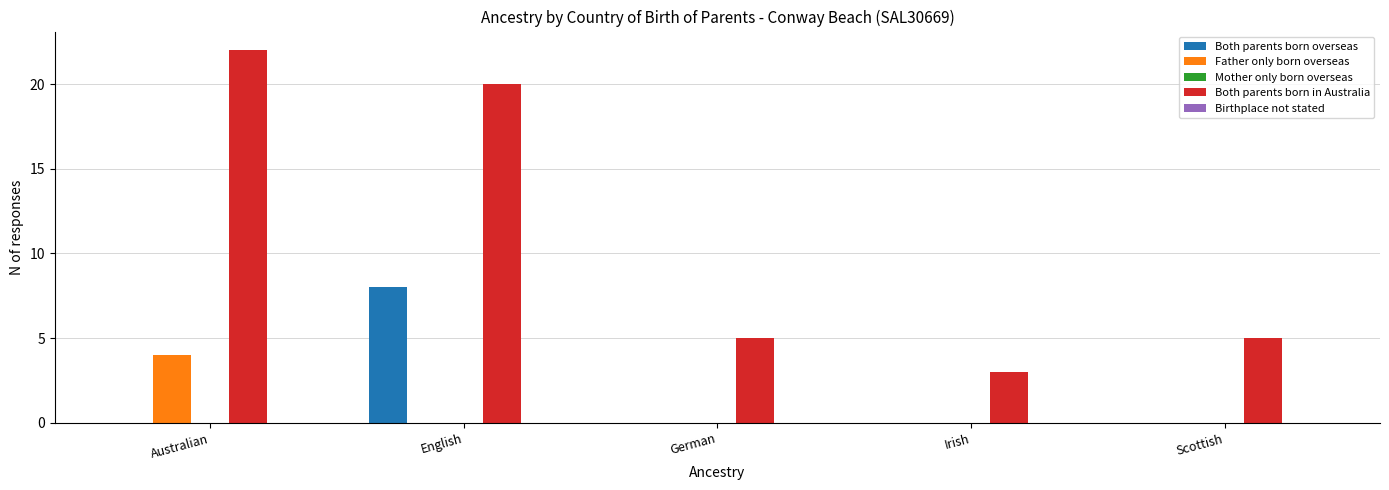

What is the sum of all Both parents born in Australia values?

55